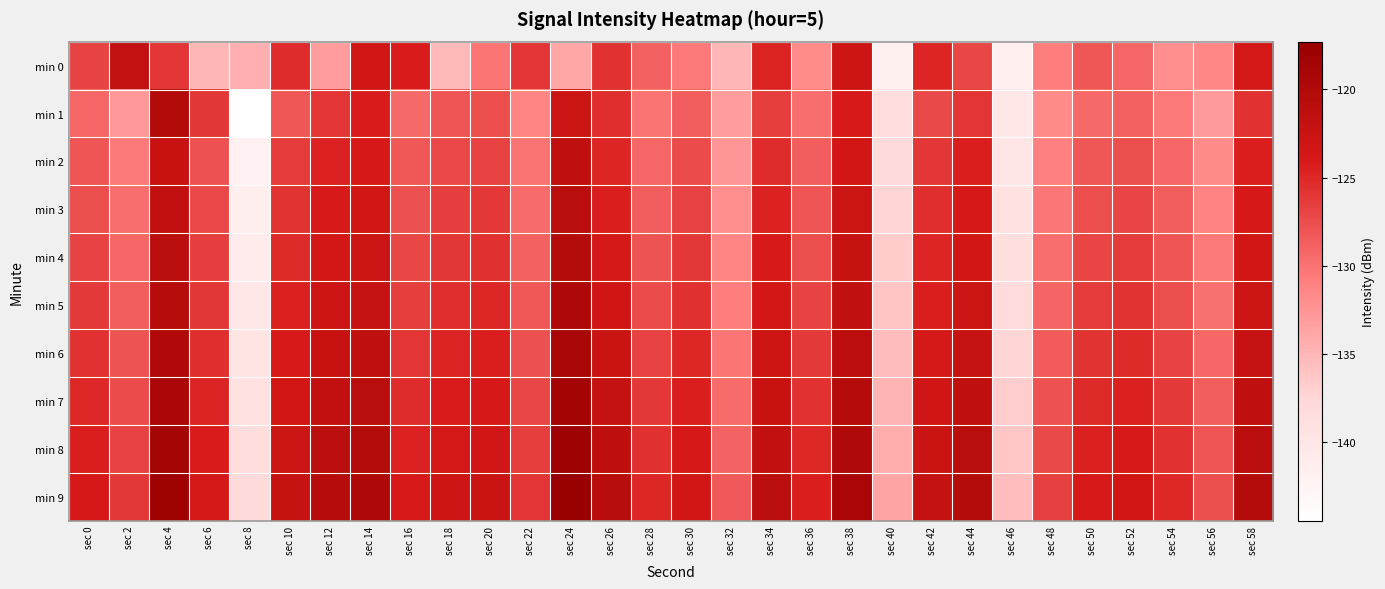

Reading right to left, extract all data points from this chart.

min 0: sec 58=-123.6	sec 56=-131.5	sec 54=-132.1	sec 52=-129.2	sec 50=-128.1	sec 48=-130.9	sec 46=-141.6	sec 44=-127.1	sec 42=-124.9	sec 40=-141.8	sec 38=-122.9	sec 36=-131.8	sec 34=-124.7	sec 32=-135.1	sec 30=-130.5	sec 28=-128.8	sec 26=-125.7	sec 24=-133.9	sec 22=-125.9	sec 20=-130.2	sec 18=-135.3	sec 16=-124.2	sec 14=-123.3	sec 12=-133.0	sec 10=-125.3	sec 8=-134.5	sec 6=-135.0	sec 4=-126.0	sec 2=-121.8	sec 0=-126.9
min 1: sec 58=-125.7	sec 56=-132.9	sec 54=-130.5	sec 52=-128.8	sec 50=-129.4	sec 48=-131.7	sec 46=-140.2	sec 44=-125.9	sec 42=-127.3	sec 40=-138.5	sec 38=-124.1	sec 36=-129.8	sec 34=-126.5	sec 32=-133.2	sec 30=-128.6	sec 28=-130.1	sec 26=-125.4	sec 24=-122.8	sec 22=-131.2	sec 20=-127.5	sec 18=-128.1	sec 16=-129.5	sec 14=-124.3	sec 12=-125.9	sec 10=-128.2	sec 8=-144.4	sec 6=-126.0	sec 4=-120.1	sec 2=-132.8	sec 0=-129.3
min 2: sec 58=-124.5	sec 56=-131.7	sec 54=-129.3	sec 52=-127.6	sec 50=-128.2	sec 48=-130.9	sec 46=-139.8	sec 44=-124.5	sec 42=-126.1	sec 40=-137.9	sec 38=-123.4	sec 36=-128.7	sec 34=-125.3	sec 32=-132.6	sec 30=-127.4	sec 28=-129.2	sec 26=-124.9	sec 24=-121.5	sec 22=-130.1	sec 20=-126.8	sec 18=-127.2	sec 16=-128.3	sec 14=-123.9	sec 12=-124.7	sec 10=-126.4	sec 8=-142.1	sec 6=-127.8	sec 4=-122.3	sec 2=-130.5	sec 0=-128.1
min 3: sec 58=-123.9	sec 56=-131.1	sec 54=-128.7	sec 52=-127.0	sec 50=-127.6	sec 48=-130.3	sec 46=-139.2	sec 44=-123.9	sec 42=-125.5	sec 40=-137.3	sec 38=-122.8	sec 36=-128.1	sec 34=-124.7	sec 32=-132.0	sec 30=-126.8	sec 28=-128.6	sec 26=-124.3	sec 24=-120.9	sec 22=-129.5	sec 20=-126.2	sec 18=-126.6	sec 16=-127.7	sec 14=-123.3	sec 12=-124.1	sec 10=-125.8	sec 8=-141.5	sec 6=-127.2	sec 4=-121.7	sec 2=-129.8	sec 0=-127.5
min 4: sec 58=-123.3	sec 56=-130.5	sec 54=-128.1	sec 52=-126.4	sec 50=-127.0	sec 48=-129.7	sec 46=-138.6	sec 44=-123.3	sec 42=-124.9	sec 40=-136.7	sec 38=-122.2	sec 36=-127.5	sec 34=-124.1	sec 32=-131.4	sec 30=-126.2	sec 28=-128.0	sec 26=-123.7	sec 24=-120.3	sec 22=-128.9	sec 20=-125.6	sec 18=-126.0	sec 16=-127.1	sec 14=-122.7	sec 12=-123.5	sec 10=-125.2	sec 8=-140.9	sec 6=-126.6	sec 4=-121.1	sec 2=-129.2	sec 0=-126.9
min 5: sec 58=-122.7	sec 56=-129.9	sec 54=-127.5	sec 52=-125.8	sec 50=-126.4	sec 48=-129.1	sec 46=-138.0	sec 44=-122.7	sec 42=-124.3	sec 40=-136.1	sec 38=-121.6	sec 36=-126.9	sec 34=-123.5	sec 32=-130.8	sec 30=-125.6	sec 28=-127.4	sec 26=-123.1	sec 24=-119.7	sec 22=-128.3	sec 20=-125.0	sec 18=-125.4	sec 16=-126.5	sec 14=-122.1	sec 12=-122.9	sec 10=-124.6	sec 8=-140.3	sec 6=-126.0	sec 4=-120.5	sec 2=-128.6	sec 0=-126.3
min 6: sec 58=-122.1	sec 56=-129.3	sec 54=-126.9	sec 52=-125.2	sec 50=-125.8	sec 48=-128.5	sec 46=-137.4	sec 44=-122.1	sec 42=-123.7	sec 40=-135.5	sec 38=-121.0	sec 36=-126.3	sec 34=-122.9	sec 32=-130.2	sec 30=-125.0	sec 28=-126.8	sec 26=-122.5	sec 24=-119.1	sec 22=-127.7	sec 20=-124.4	sec 18=-124.8	sec 16=-125.9	sec 14=-121.5	sec 12=-122.3	sec 10=-124.0	sec 8=-139.7	sec 6=-125.4	sec 4=-119.9	sec 2=-128.0	sec 0=-125.7
min 7: sec 58=-121.5	sec 56=-128.7	sec 54=-126.3	sec 52=-124.6	sec 50=-125.2	sec 48=-127.9	sec 46=-136.8	sec 44=-121.5	sec 42=-123.1	sec 40=-134.9	sec 38=-120.4	sec 36=-125.7	sec 34=-122.3	sec 32=-129.6	sec 30=-124.4	sec 28=-126.2	sec 26=-121.9	sec 24=-118.5	sec 22=-127.1	sec 20=-123.8	sec 18=-124.2	sec 16=-125.3	sec 14=-120.9	sec 12=-121.7	sec 10=-123.4	sec 8=-139.1	sec 6=-124.8	sec 4=-119.3	sec 2=-127.4	sec 0=-125.1
min 8: sec 58=-120.9	sec 56=-128.1	sec 54=-125.7	sec 52=-124.0	sec 50=-124.6	sec 48=-127.3	sec 46=-136.2	sec 44=-120.9	sec 42=-122.5	sec 40=-134.3	sec 38=-119.8	sec 36=-125.1	sec 34=-121.7	sec 32=-129.0	sec 30=-123.8	sec 28=-125.6	sec 26=-121.3	sec 24=-117.9	sec 22=-126.5	sec 20=-123.2	sec 18=-123.6	sec 16=-124.7	sec 14=-120.3	sec 12=-121.1	sec 10=-122.8	sec 8=-138.5	sec 6=-124.2	sec 4=-118.7	sec 2=-126.8	sec 0=-124.5
min 9: sec 58=-120.3	sec 56=-127.5	sec 54=-125.1	sec 52=-123.4	sec 50=-124.0	sec 48=-126.7	sec 46=-135.6	sec 44=-120.3	sec 42=-121.9	sec 40=-133.7	sec 38=-119.2	sec 36=-124.5	sec 34=-121.1	sec 32=-128.4	sec 30=-123.2	sec 28=-125.0	sec 26=-120.7	sec 24=-117.3	sec 22=-125.9	sec 20=-122.6	sec 18=-123.0	sec 16=-124.1	sec 14=-119.7	sec 12=-120.5	sec 10=-122.2	sec 8=-137.9	sec 6=-123.6	sec 4=-118.1	sec 2=-126.2	sec 0=-123.9